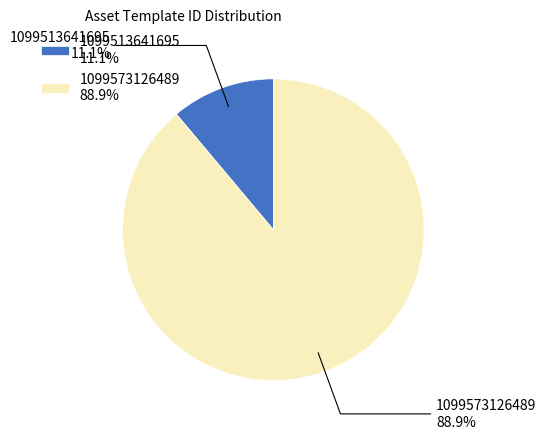

What percentage is the 1099513641695 slice, to the nearest percent?

11%